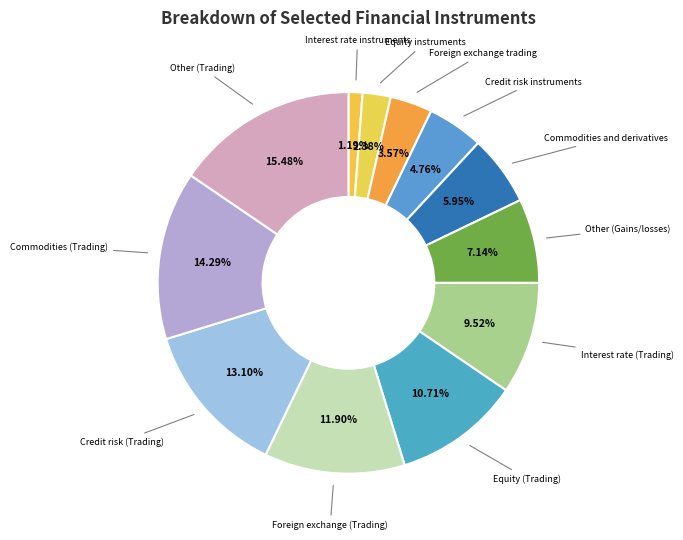

To the nearest percent, what is the average slice percentage?

8%